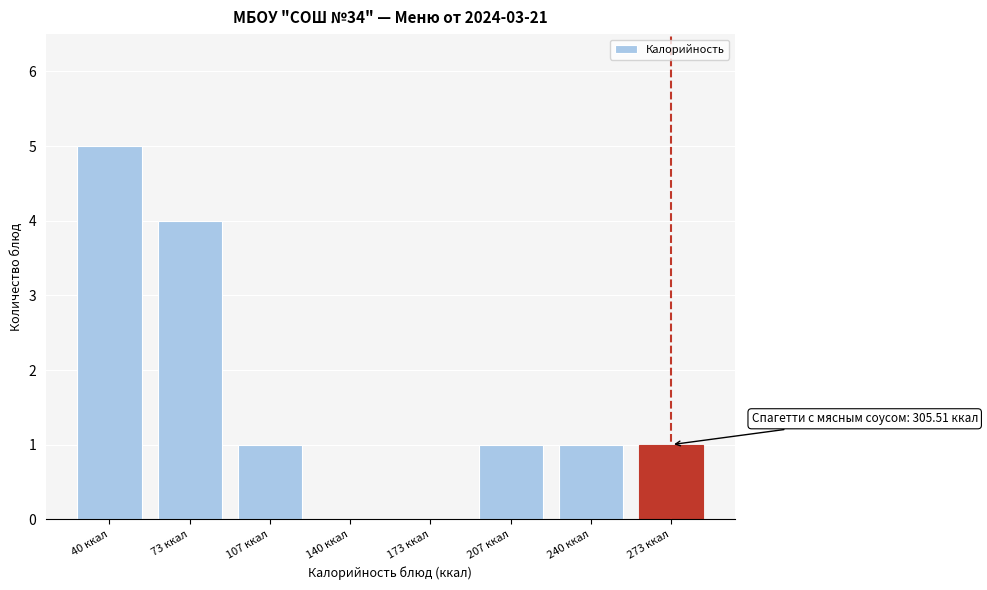

Reading left to right, list all the values displayed in this chart.

40 ккал=5	73 ккал=4	107 ккал=1	140 ккал=0	173 ккал=0	207 ккал=1	240 ккал=1	273 ккал=1